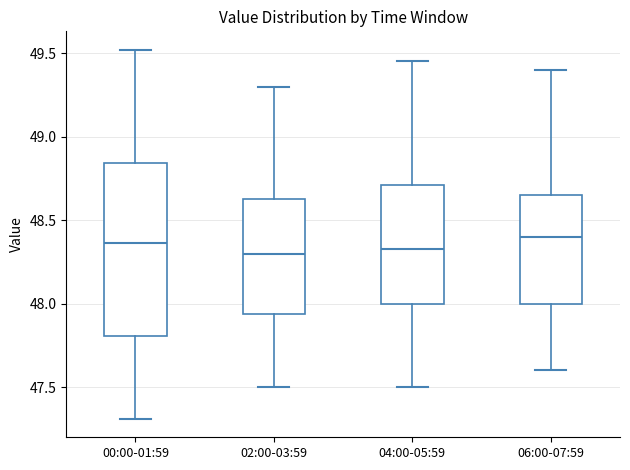

Where is the upper edge of the box for 02:00-03:59 on the y-axis? The values are not printed on the chart, so give them approximately, as read against the axis.

48.65